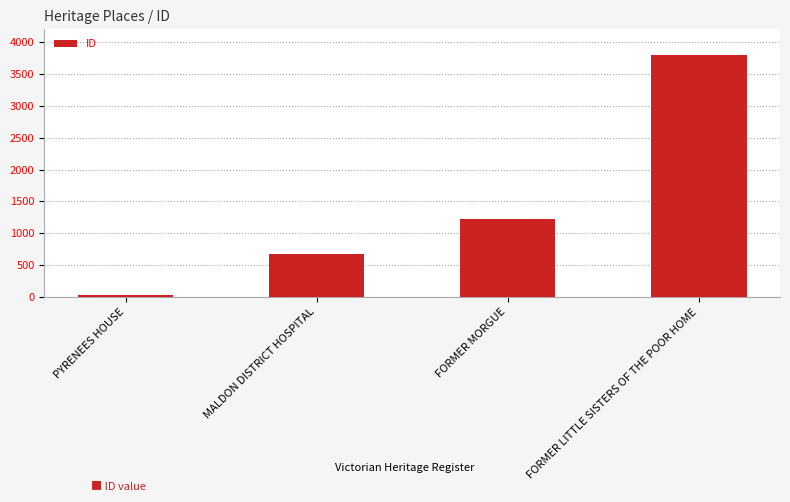

Which has a higher value, FORMER LITTLE SISTERS OF THE POOR HOME or FORMER MORGUE?

FORMER LITTLE SISTERS OF THE POOR HOME